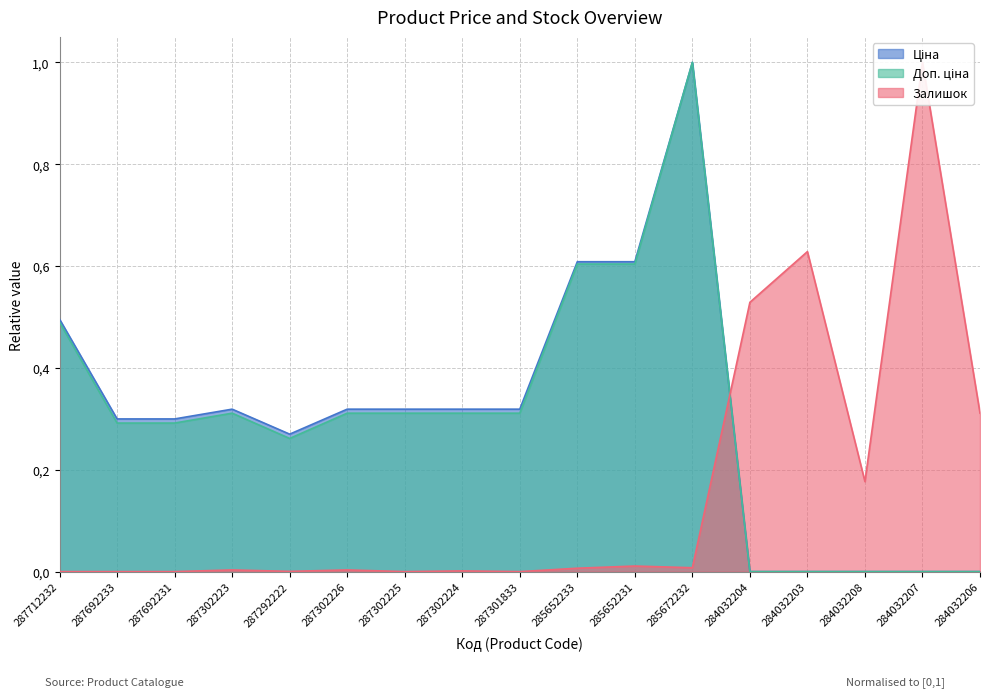

Between 287292222 and 285652233, which series saw the biggest shift?

Доп. ціна